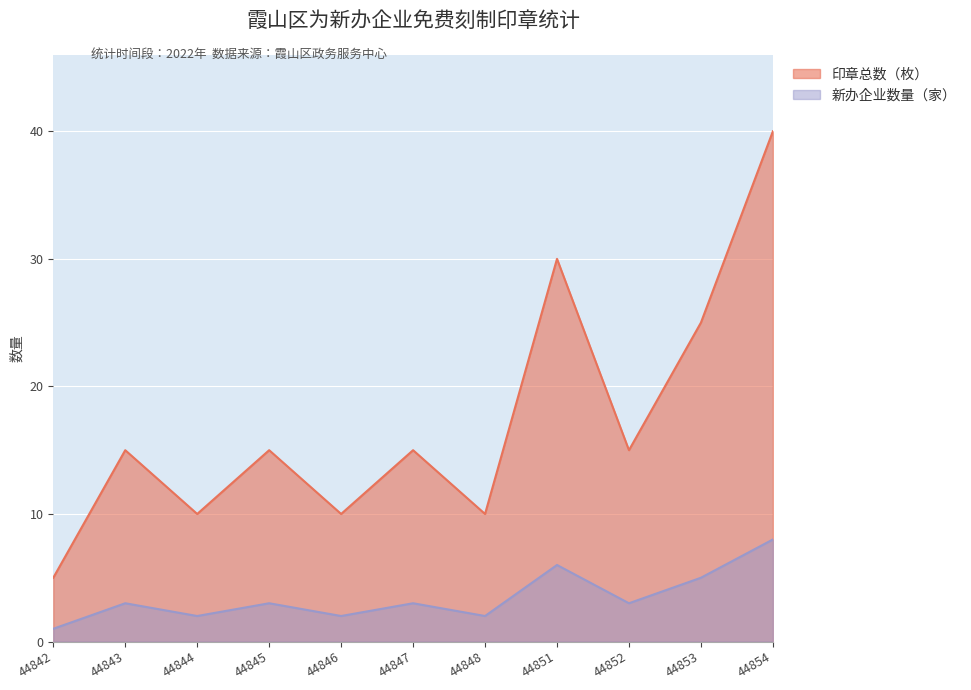

True or false: 新办企业数量（家） and 印章总数（枚） intersect in this chart.

False